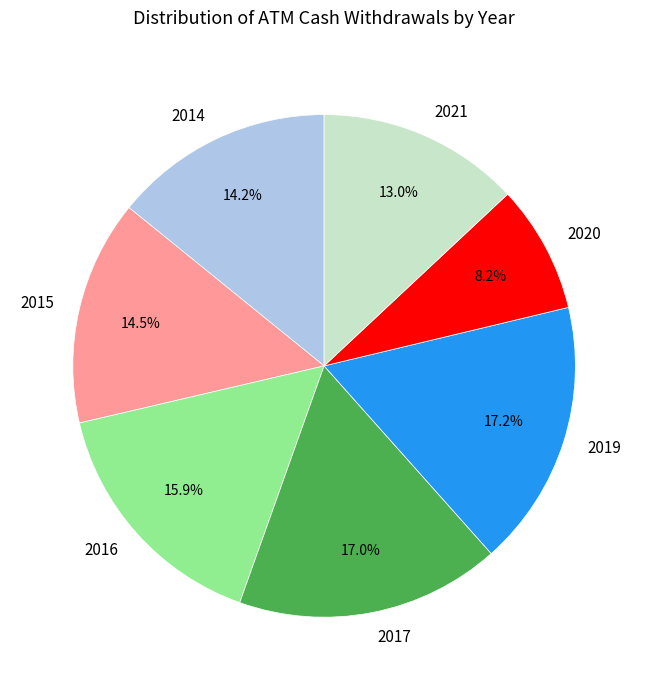

Which slice is the smallest?

2020